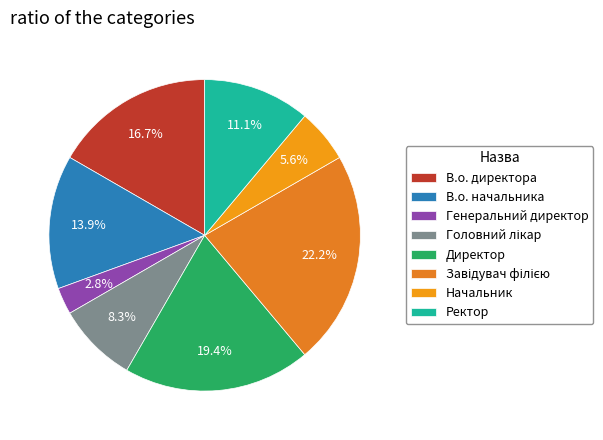

Which has a higher value, В.о. начальника or Начальник?

В.о. начальника